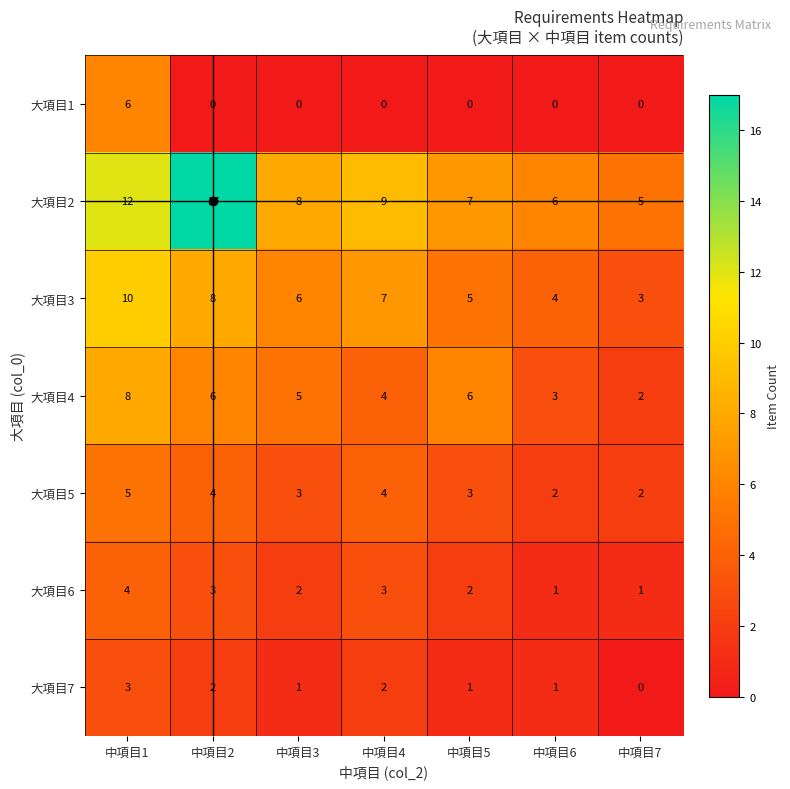

What is the sum of the 大項目5 values at 中項目7 and 中項目6?

4